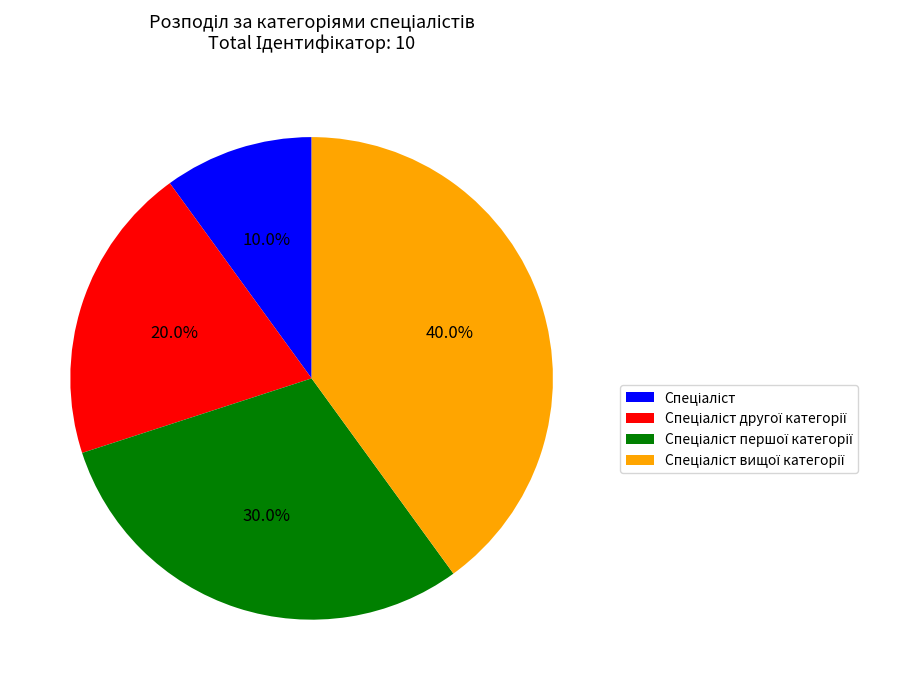

Does any single category account for the majority?

No